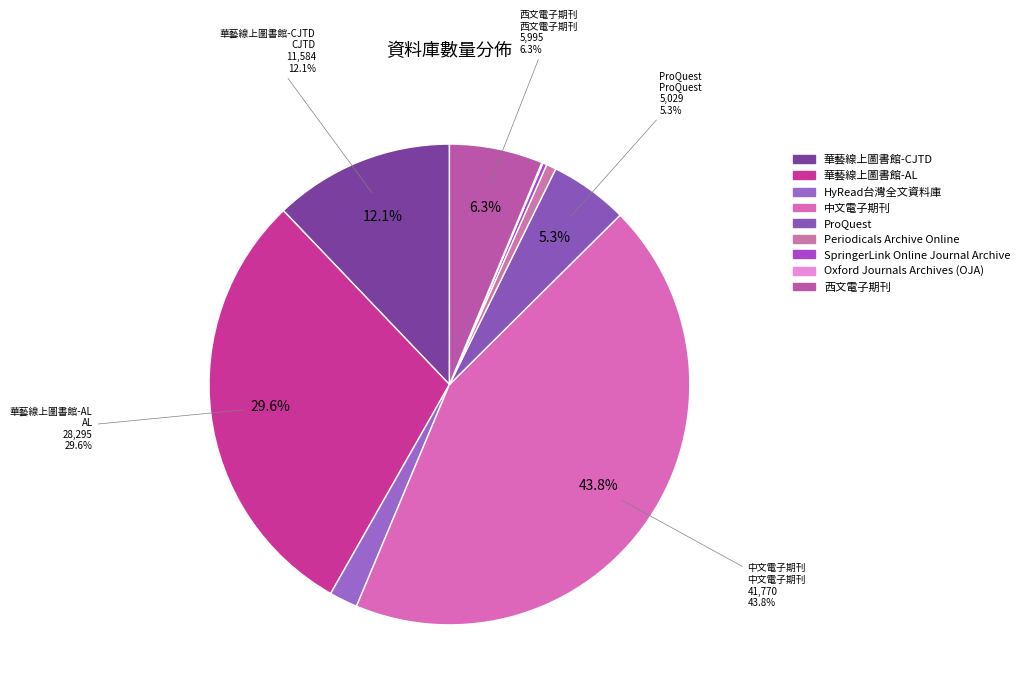

To the nearest percent, what portion does 西文電子期刊 represent?

6%